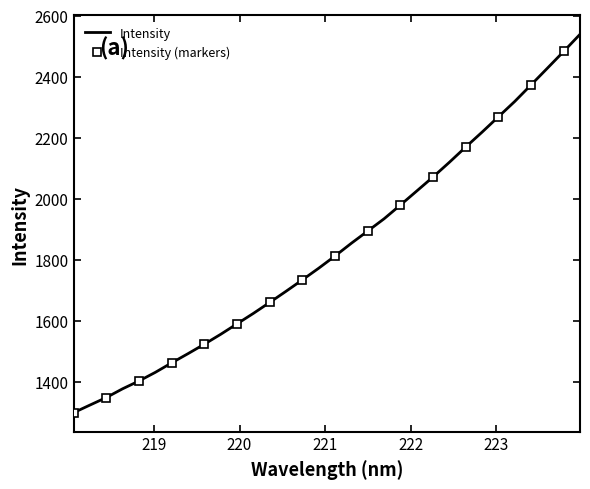

What is the sum of all values?

58789.5